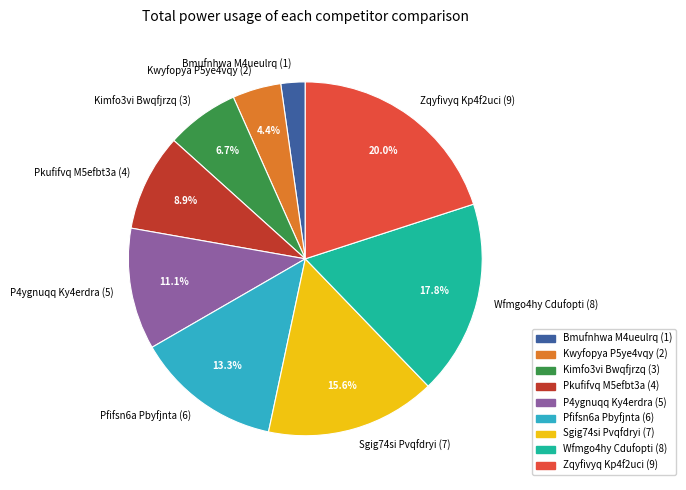

What is the smallest slice in the pie chart?

Bmufnhwa M4ueulrq